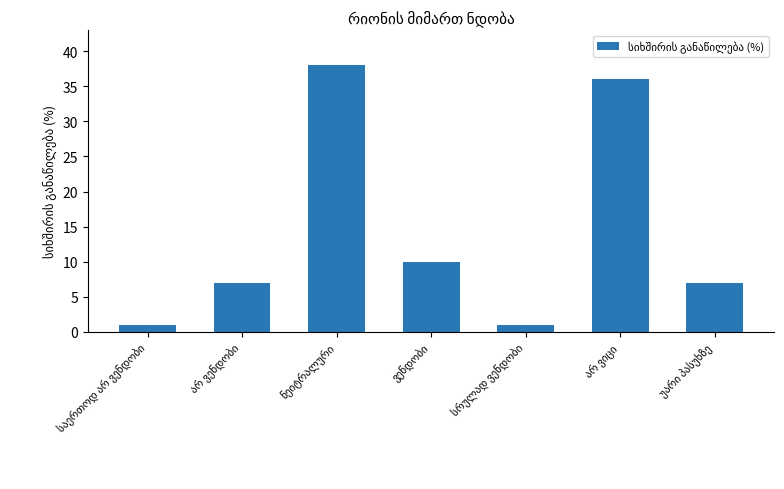

What is the greatest value displayed?

38